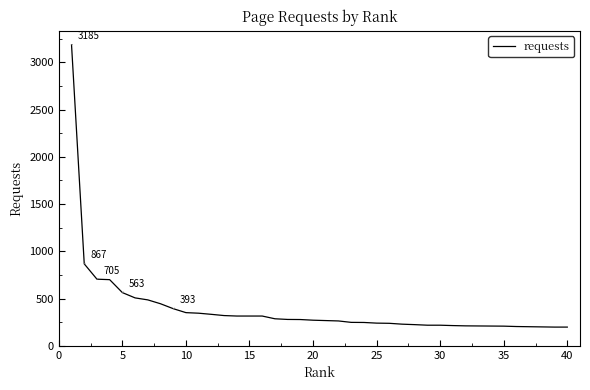

What is the maximum value shown in the chart?

3185